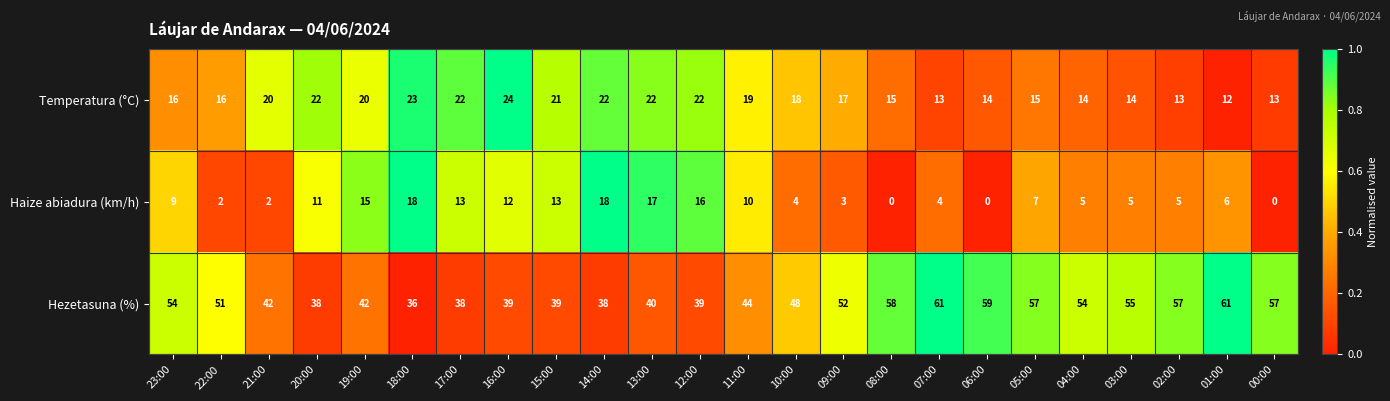

Which series has the largest range (max minus min)?

Hezetasuna (%)